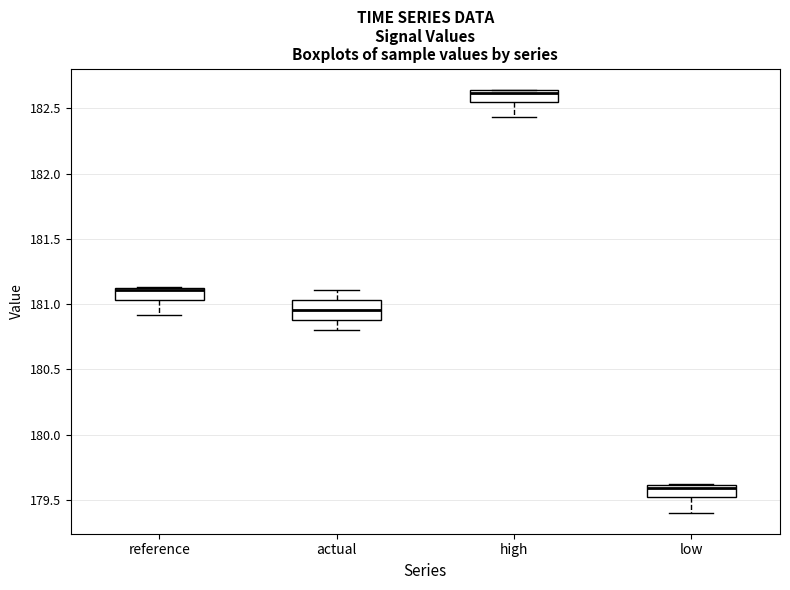

Which box's median line is the lowest?

low